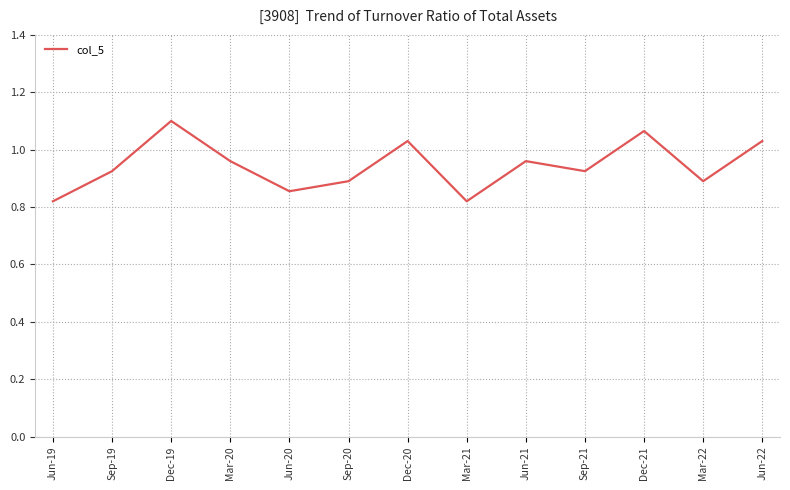

Between Sep-21 and Dec-20, which is larger?

Dec-20